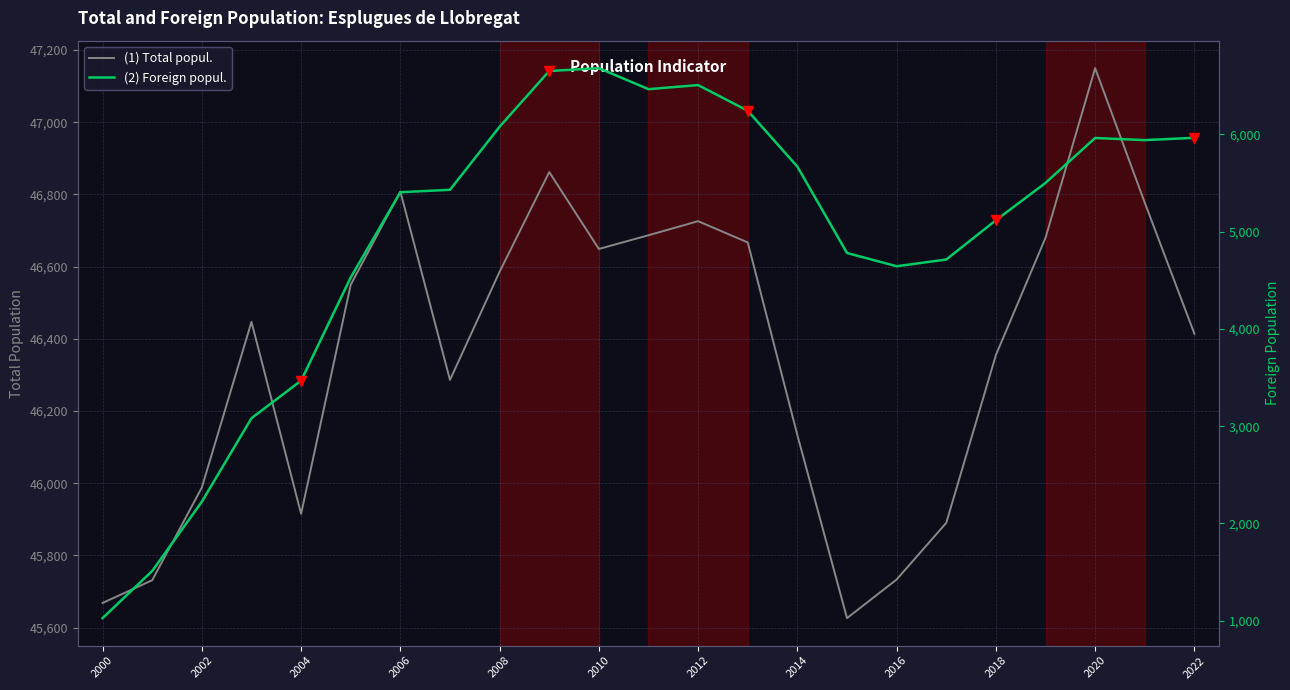

How many values in the (2) Foreign popul. series are below 5431?

11